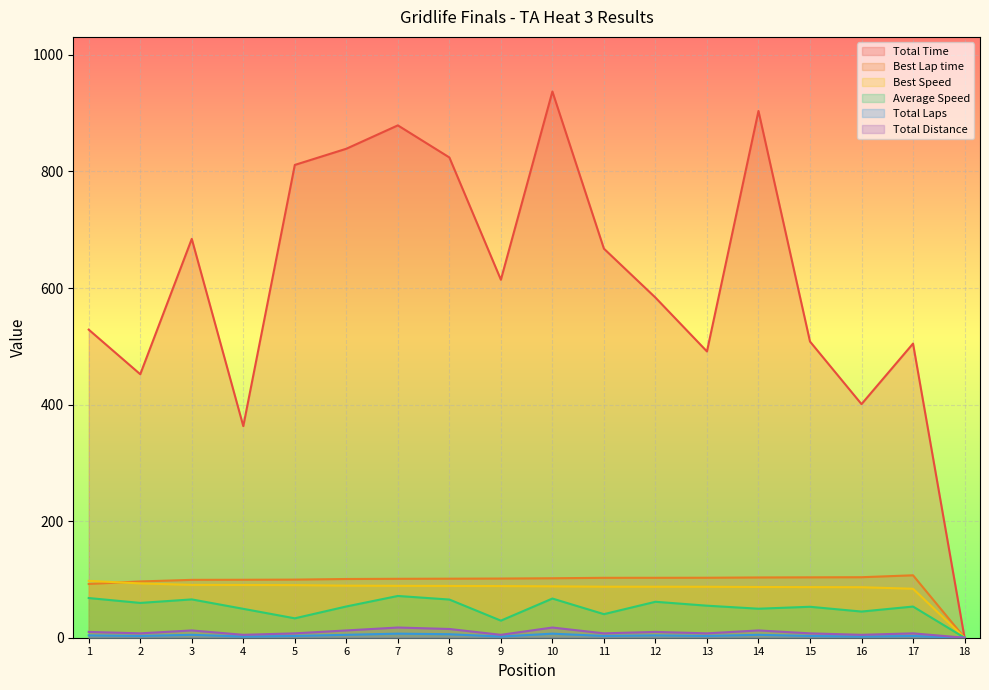

What is the value of the Total Time point at the 10th from the left?

937.2